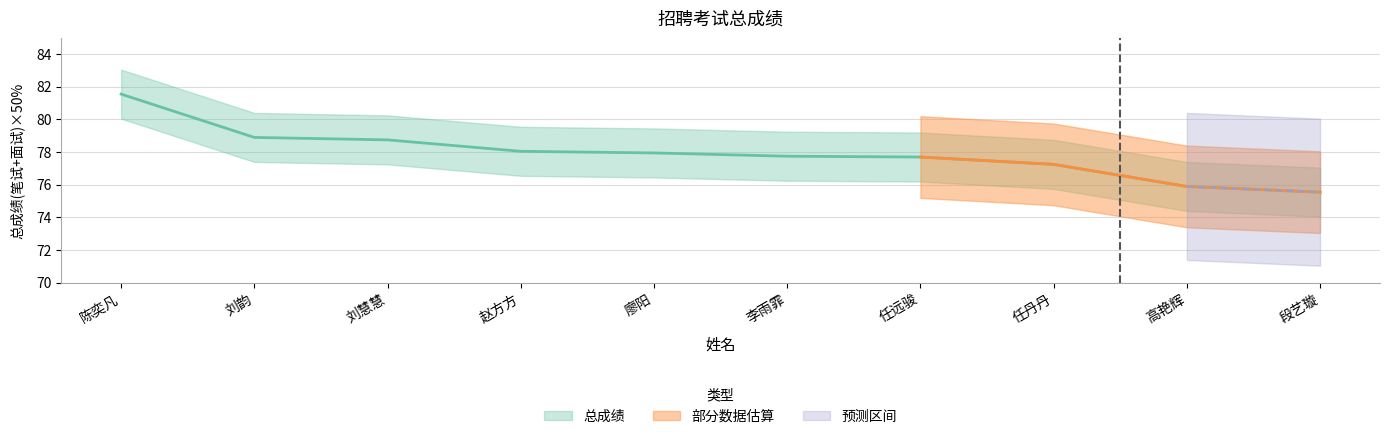

Reading right to left, extract all data points from this chart.

段艺璇=75.5	高艳辉=75.9	任丹丹=77.2	任远骏=77.7	李雨霏=77.8	廖阳=78.0	赵方方=78.0	刘慧慧=78.8	刘韵=78.9	陈奕凡=81.5